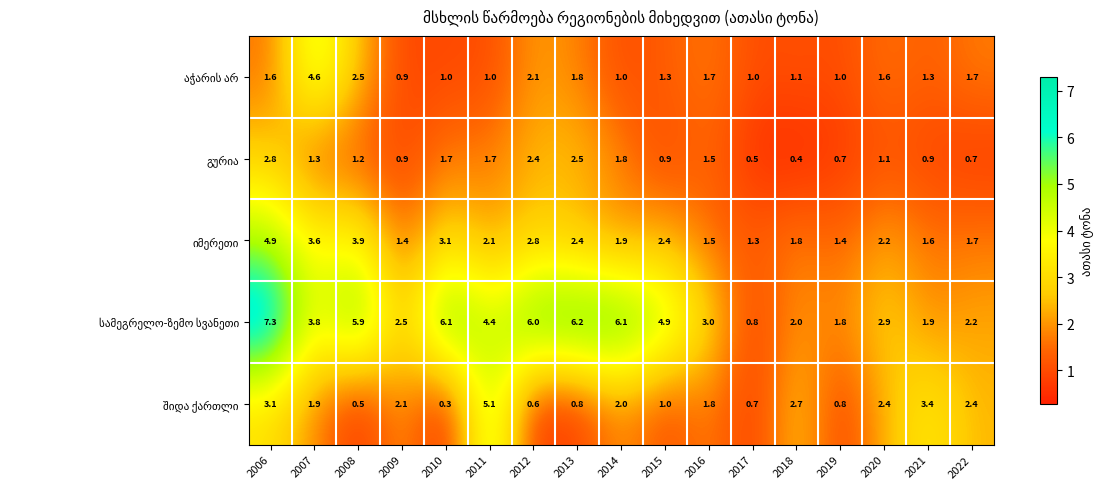

What is the greatest value displayed?

7.3